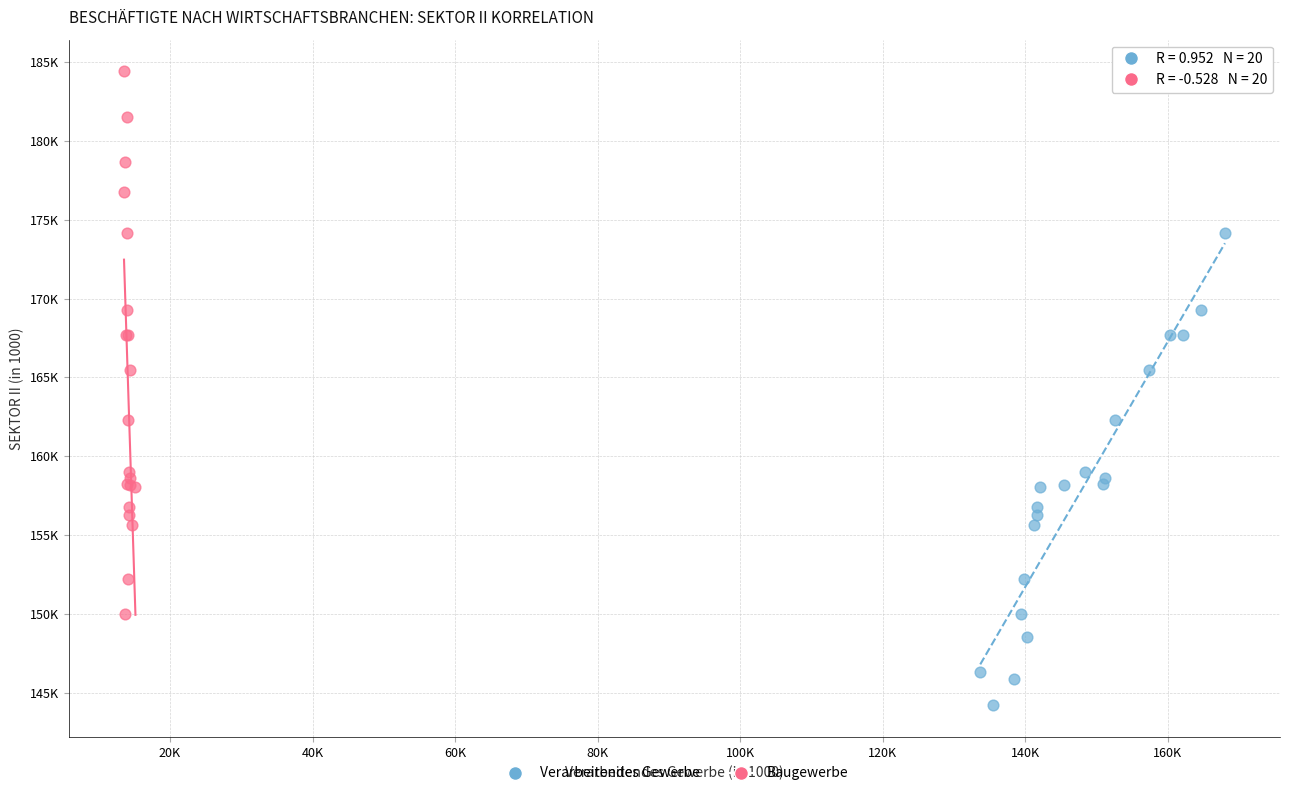

Which series contains the lowest Y value?

Verarbeitendes Gewerbe